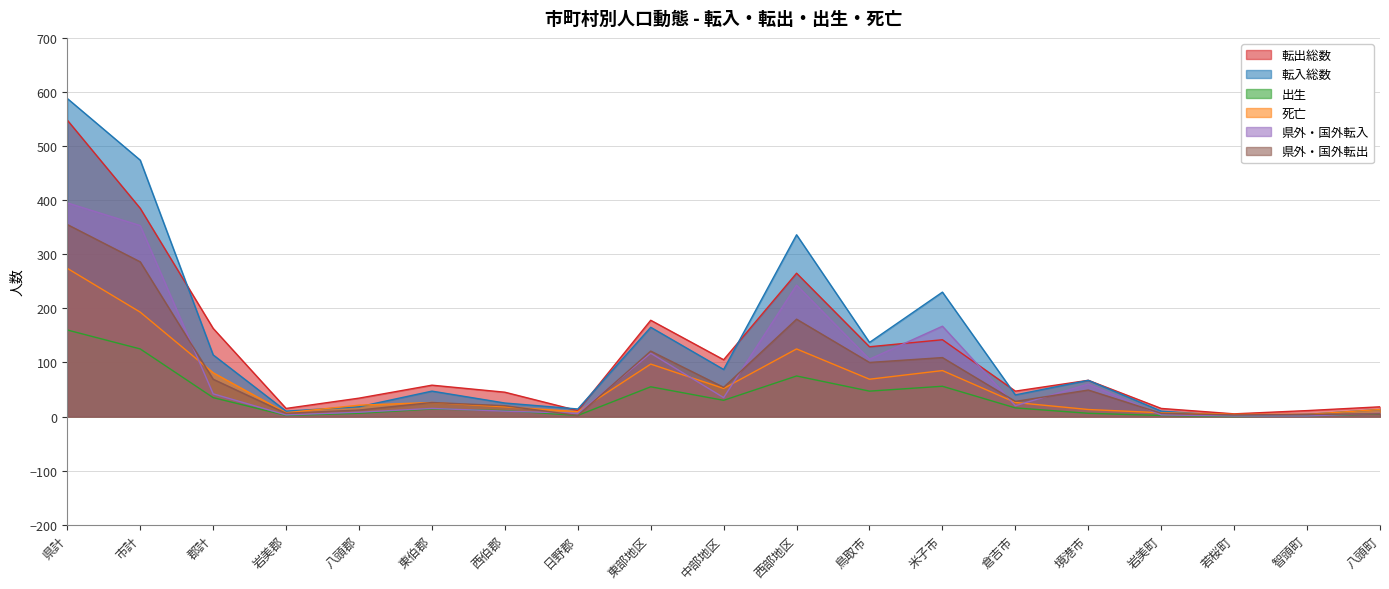

What is the sum of all 死亡 values?

1124